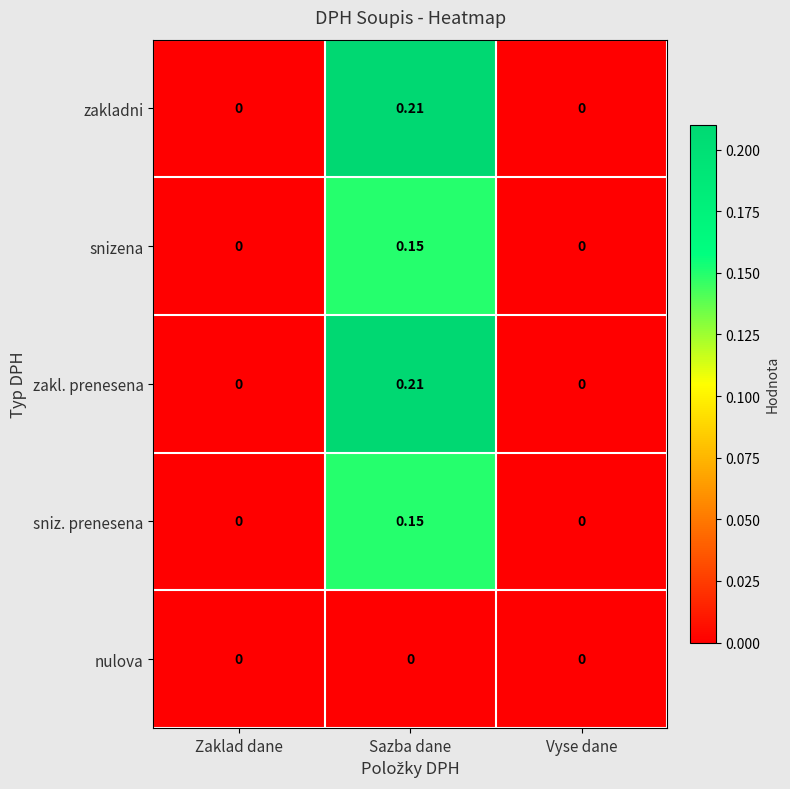

At which category is the sum across all series the highest?

Sazba dane